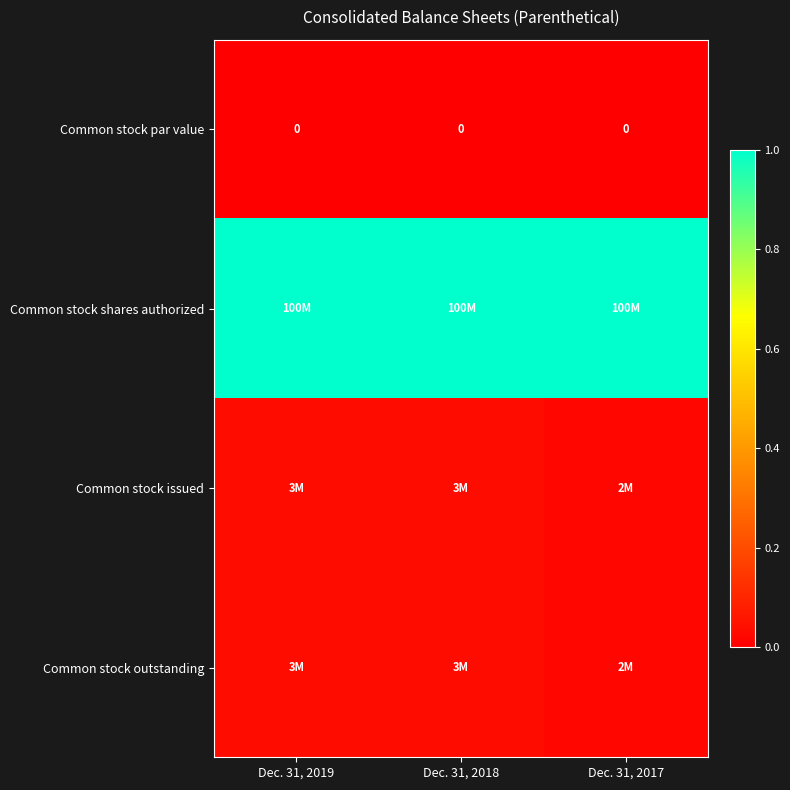

What is the approximate value of Common stock shares authorized at Dec. 31, 2018?

1.0